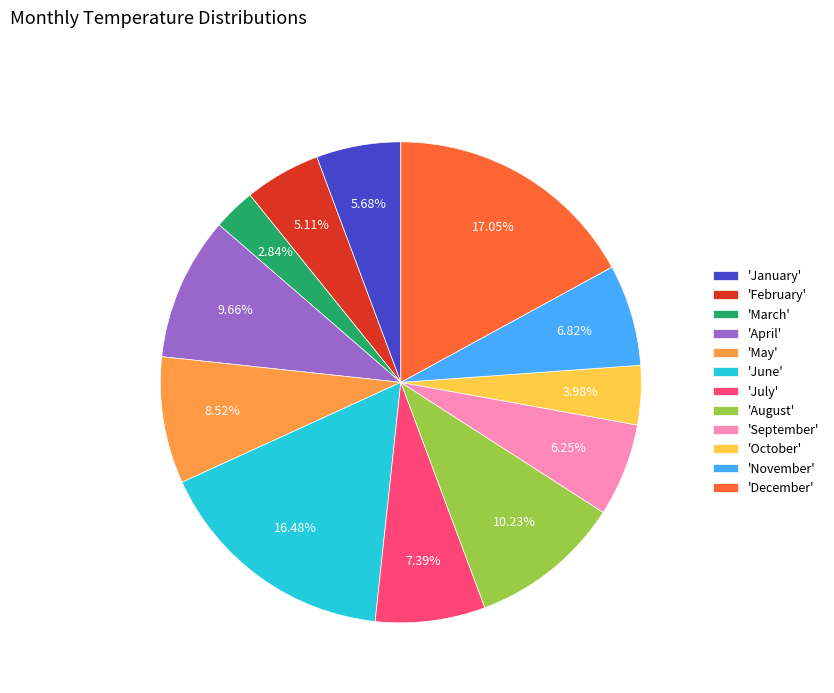

Combined, do 'January' and 'November' account for over 50%?

No